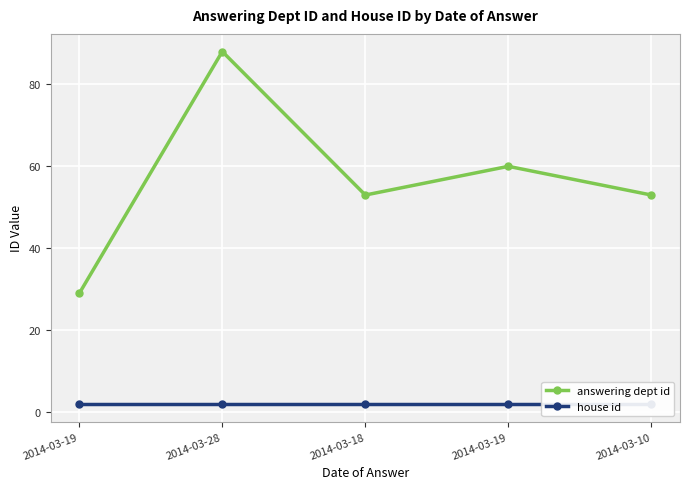

What is the label of the 1st point from the right?

2014-03-10